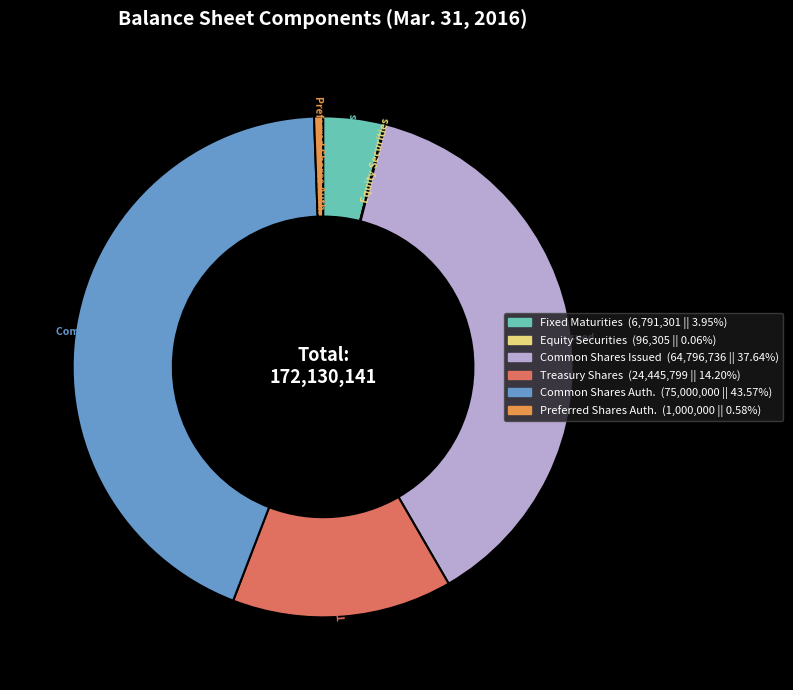

Combined, do Common Shares Auth. and Treasury Shares account for over 50%?

Yes